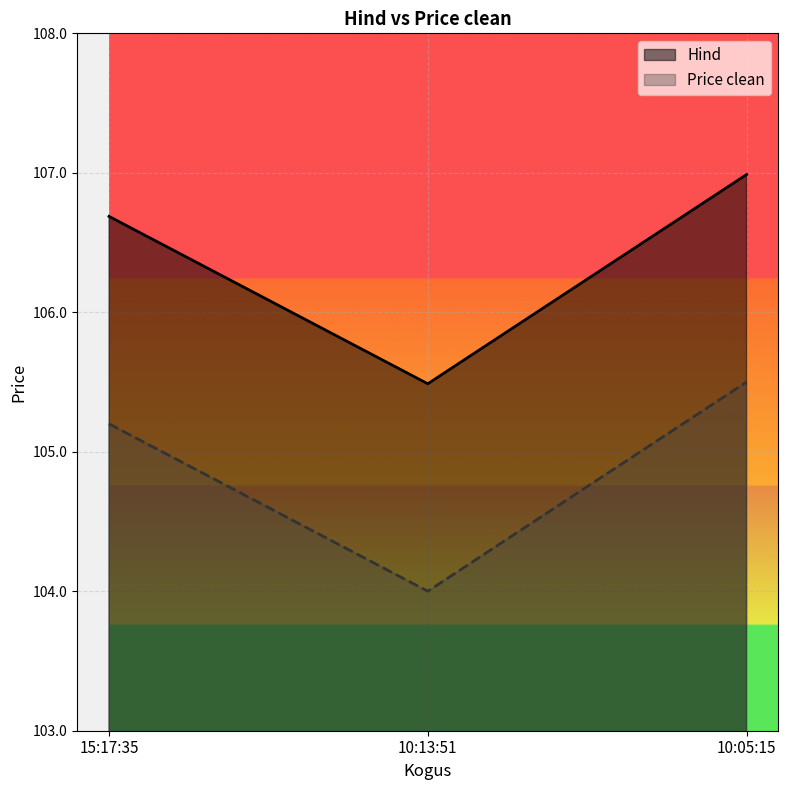

Count the Price clean values in the range 104 to 105.

1